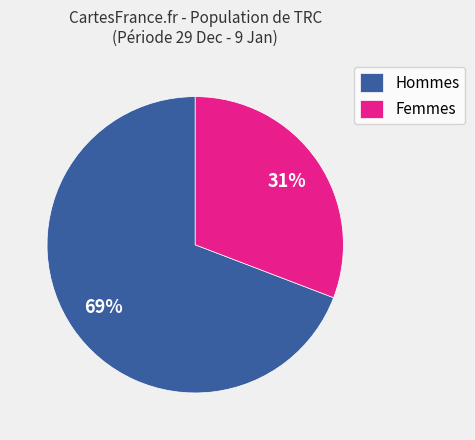

The Hommes slice represents 79% of the pie. True or false?

False